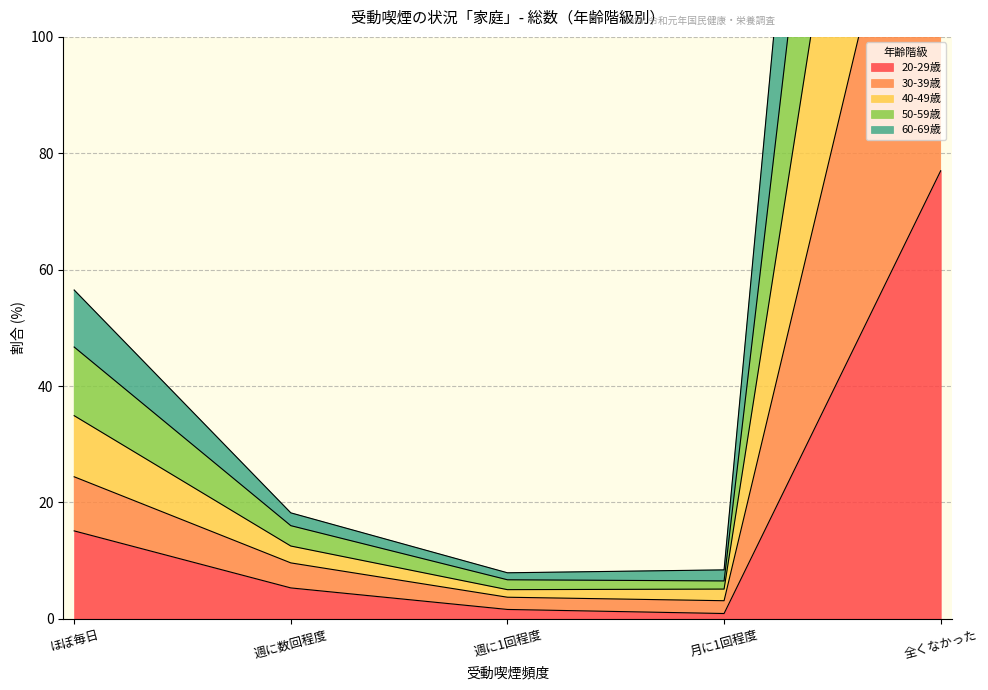

The 20-29歳 series shows 22.7 at ほぼ毎日. True or false?

False